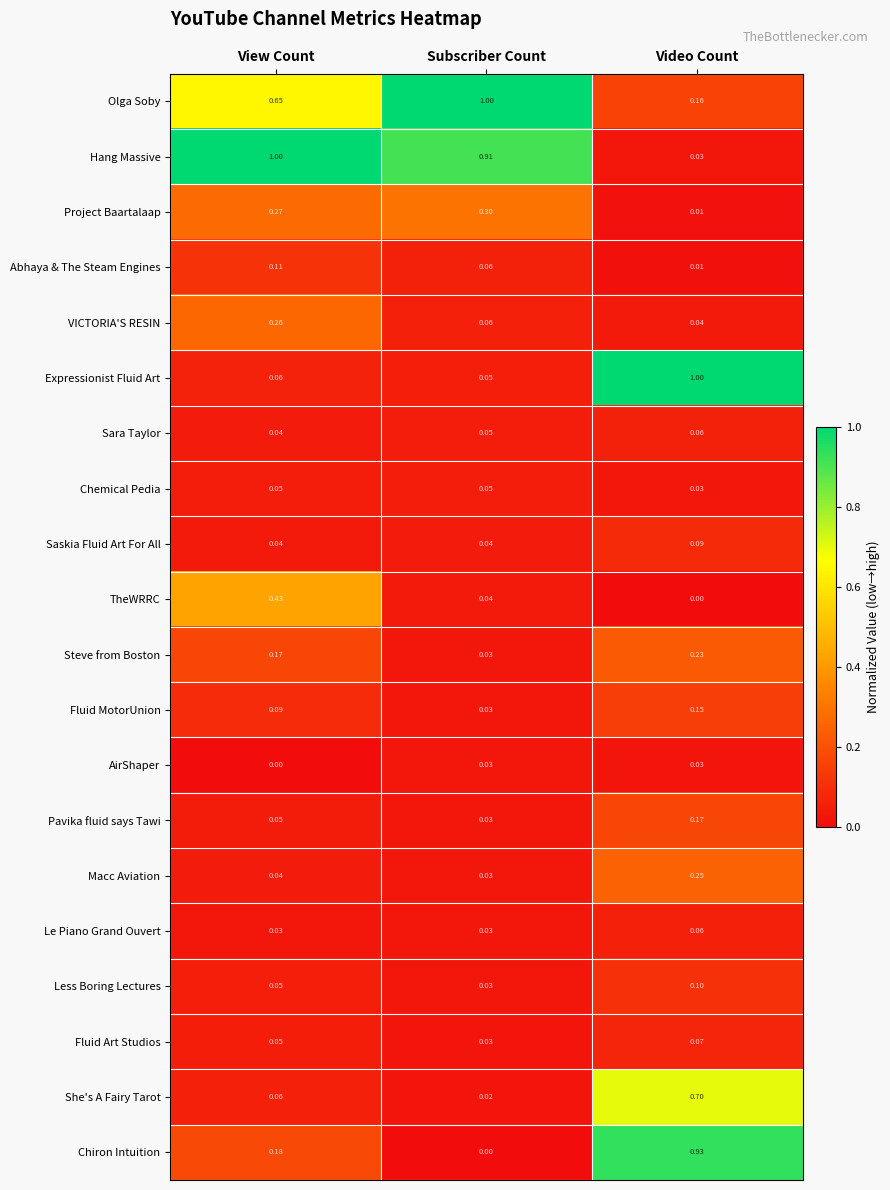

Which series has the largest range (max minus min)?

Hang Massive